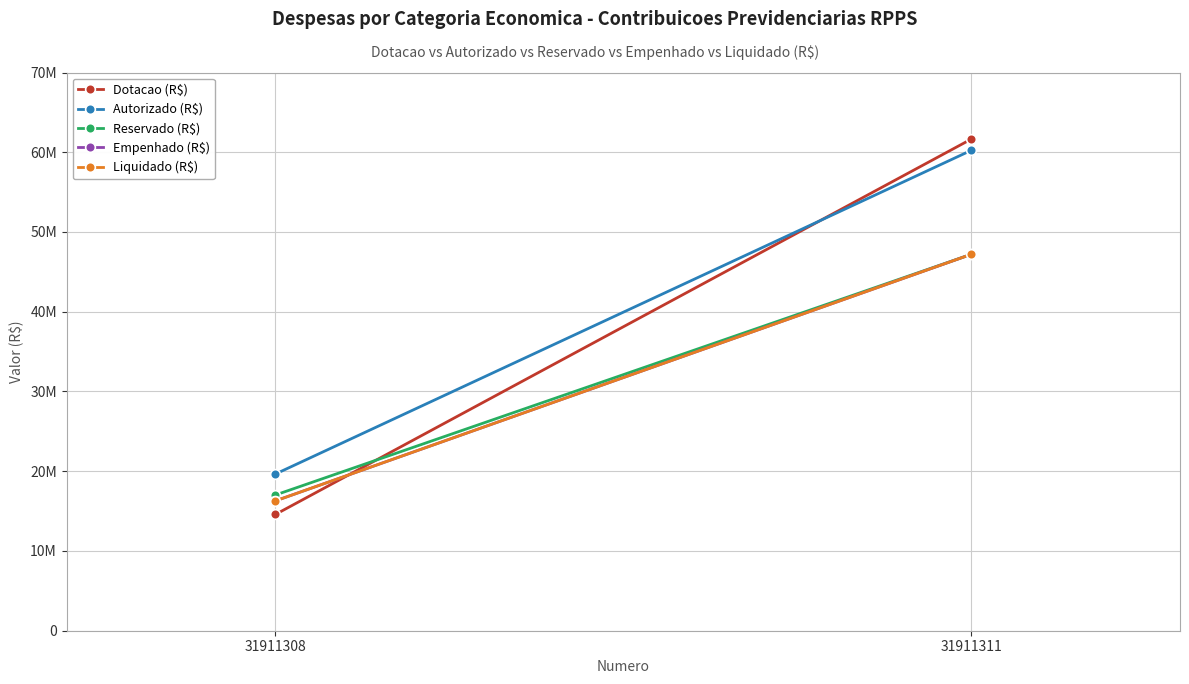

What are all the series names shown in the legend?

Dotacao (R$), Autorizado (R$), Reservado (R$), Empenhado (R$), Liquidado (R$)